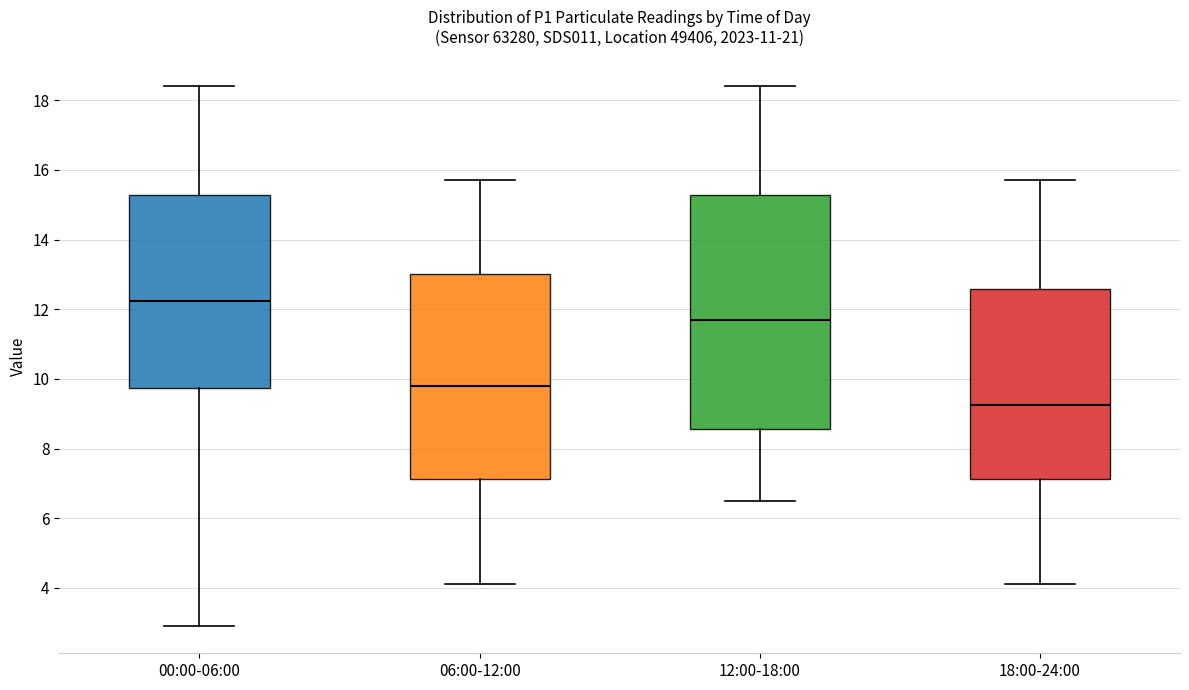

Reading left to right, read every box against the y-axis: the position of its median line, the range the box covers, and the ends of its whiskers. The values are not printed on the chart, so give them approximately, as read against the axis.

00:00-06:00: median 12.2, box 9.8 to 15.2, whiskers 3.0 to 18.4
06:00-12:00: median 9.8, box 7.2 to 13.0, whiskers 4.2 to 15.8
12:00-18:00: median 11.8, box 8.6 to 15.2, whiskers 6.6 to 18.4
18:00-24:00: median 9.2, box 7.2 to 12.6, whiskers 4.2 to 15.8